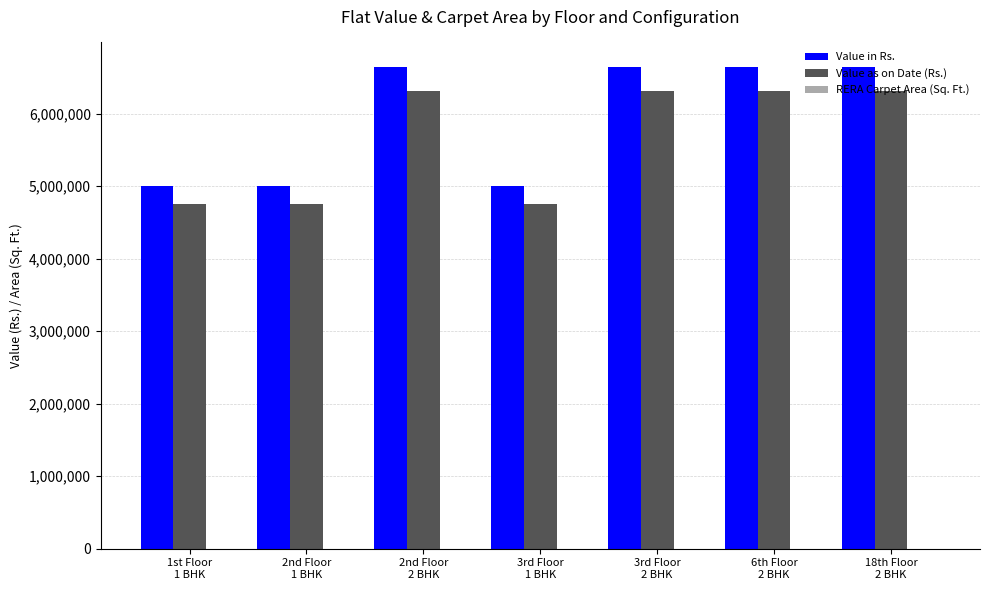

Does the chart contain stacked bars?

No